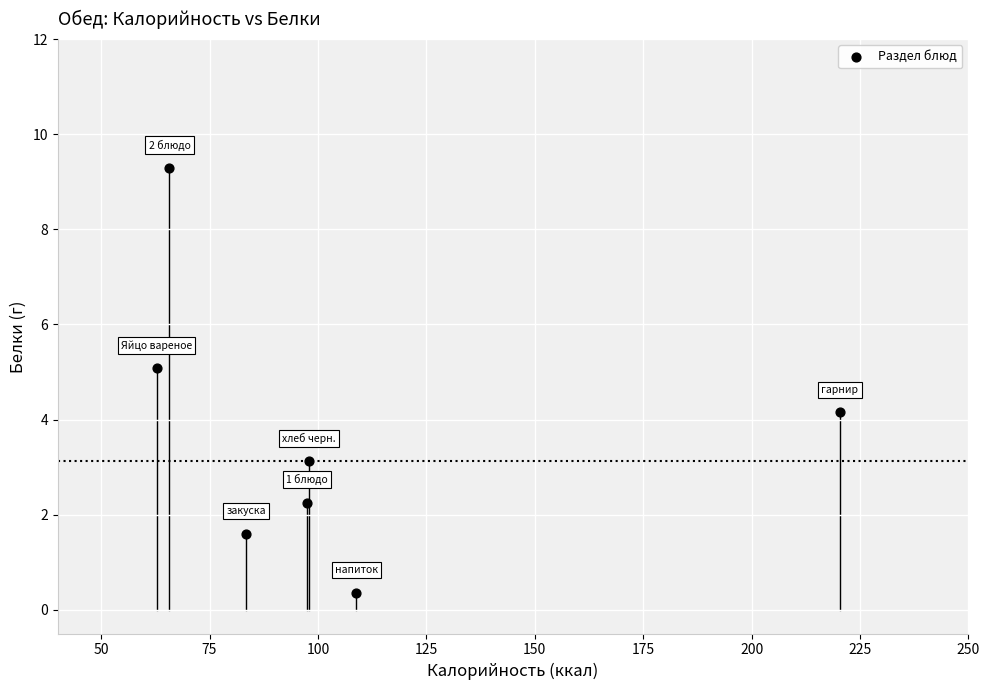

What is the range of X values (max minus min)?

157.6